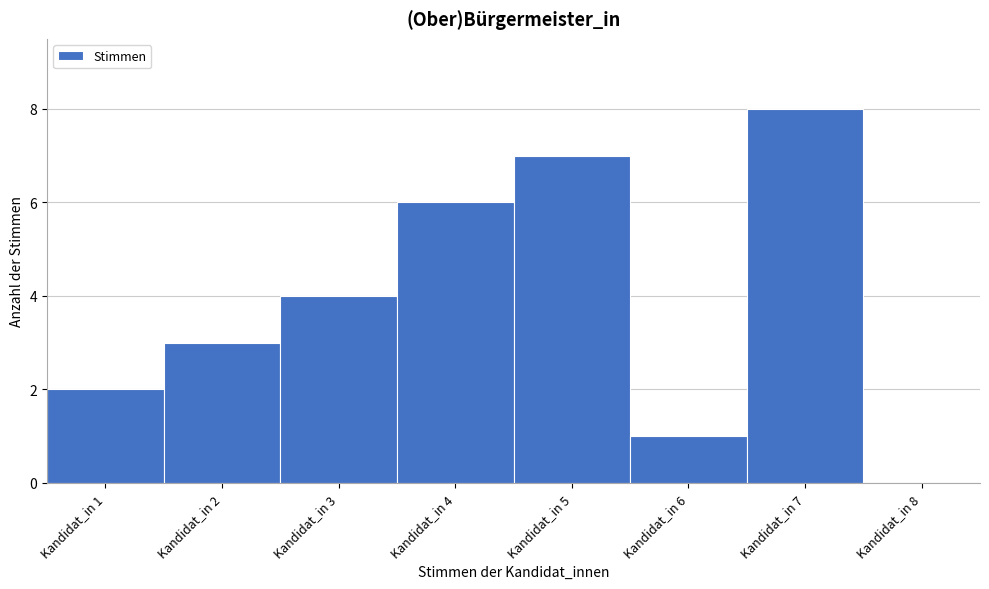

Reading left to right, extract all data points from this chart.

Kandidat_in 1=2	Kandidat_in 2=3	Kandidat_in 3=4	Kandidat_in 4=6	Kandidat_in 5=7	Kandidat_in 6=1	Kandidat_in 7=8	Kandidat_in 8=0